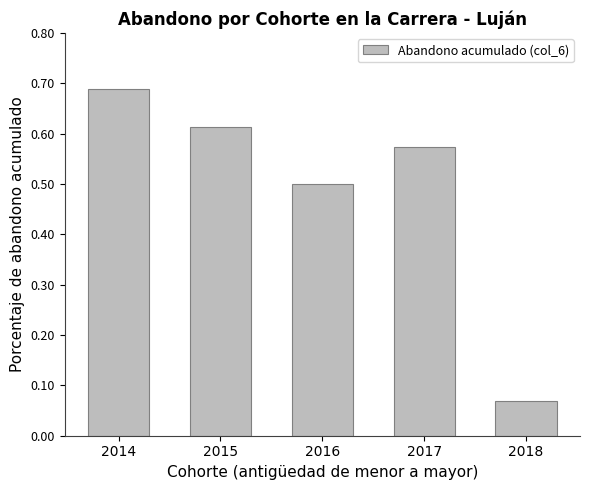

The chart shows a value of 0.4 at 2014. True or false?

False